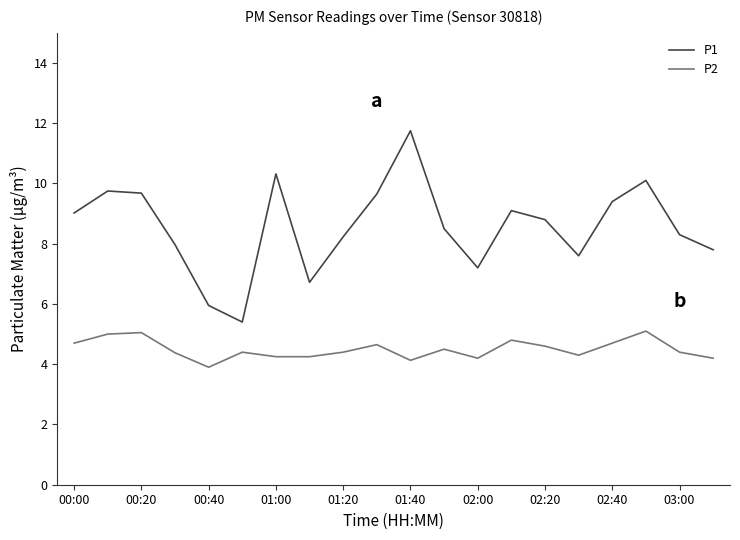

True or false: P1 and P2 cross at least once.

False